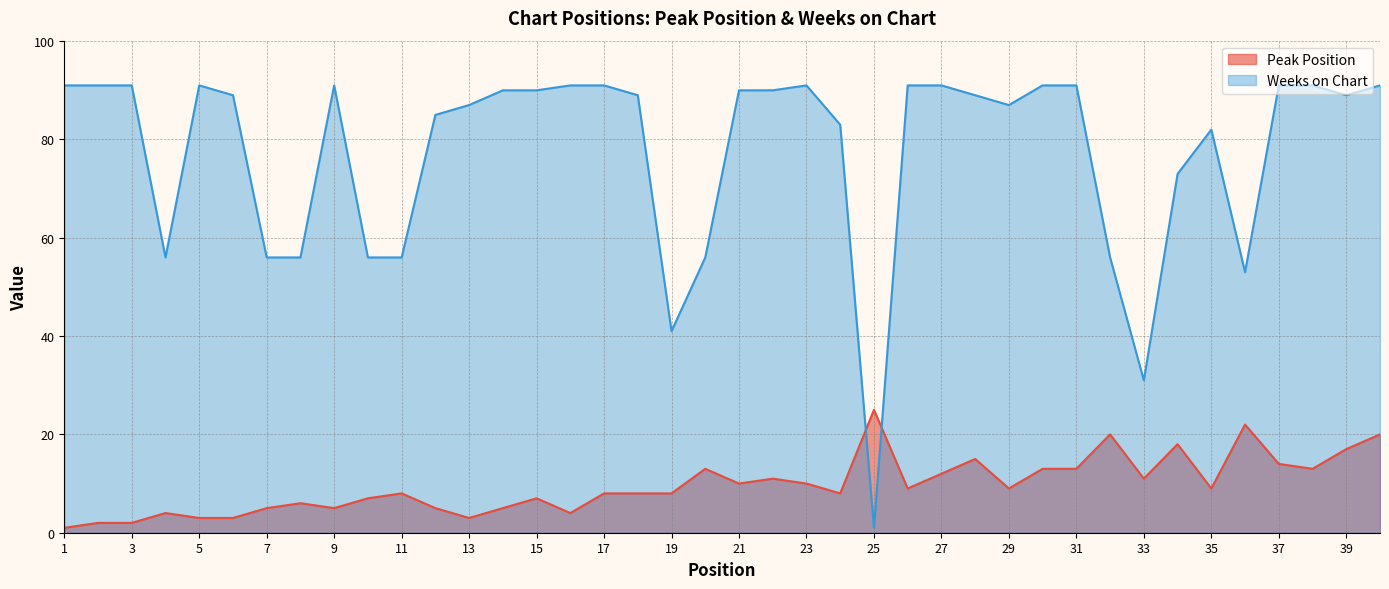

Is it true that Peak Position equals 13 at 38?

True